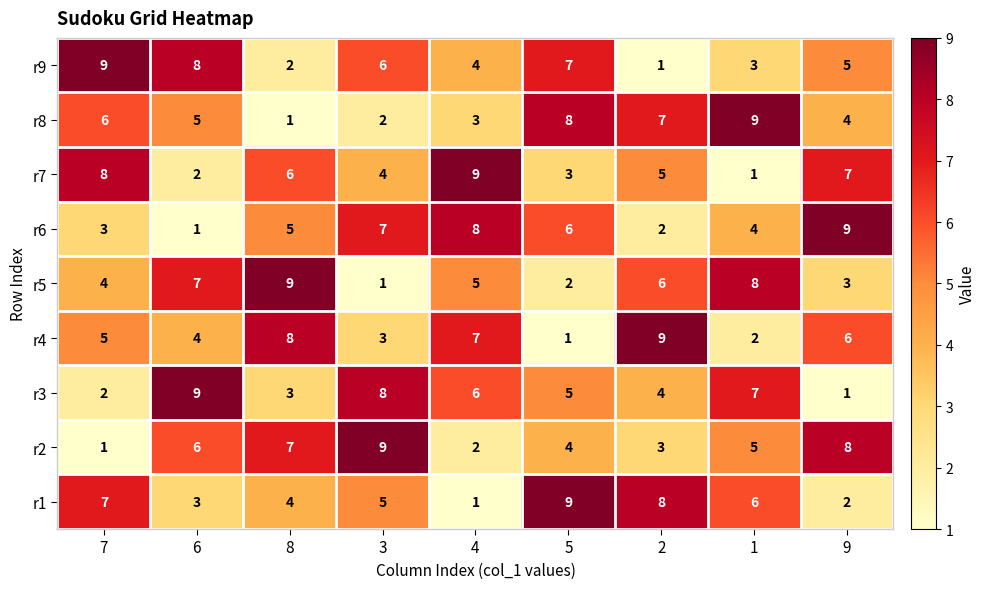

What is the sum of all r8 values?

45